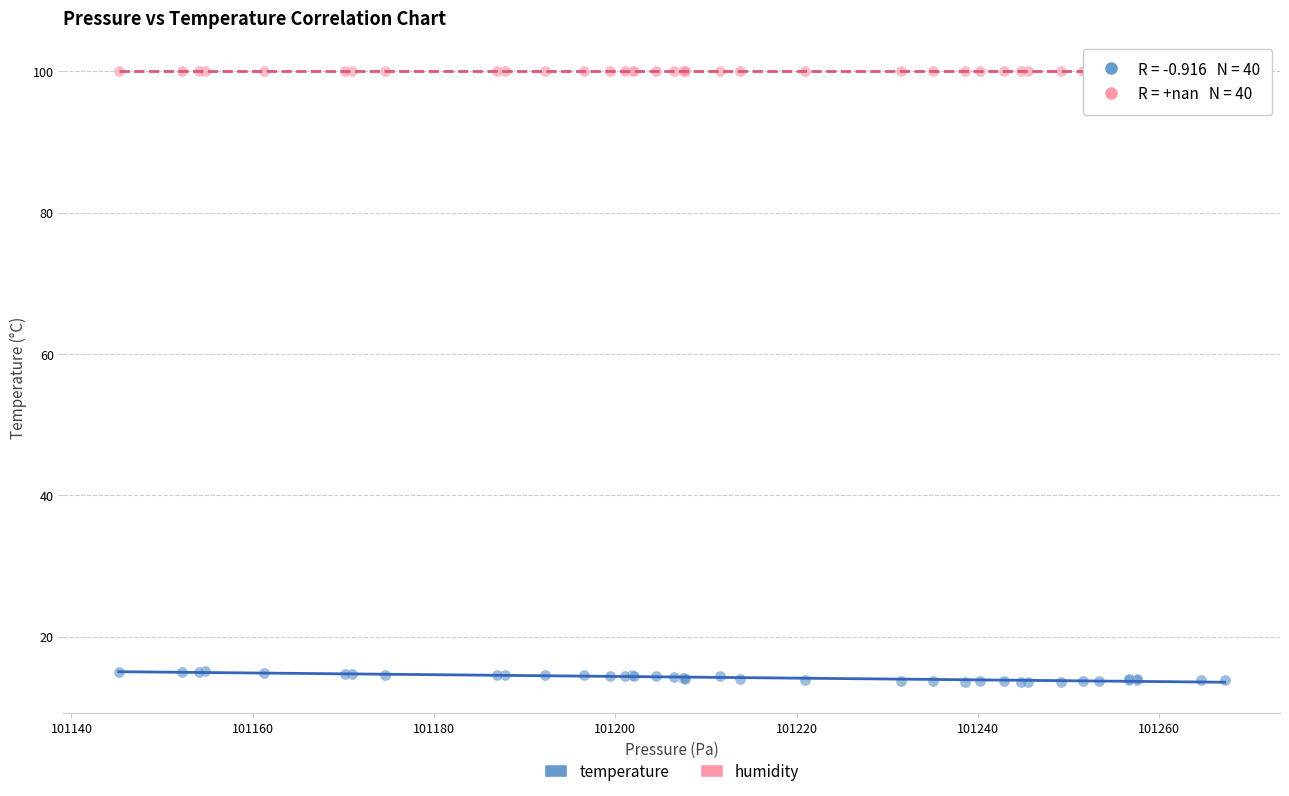

Which series reaches the maximum Y coordinate?

humidity